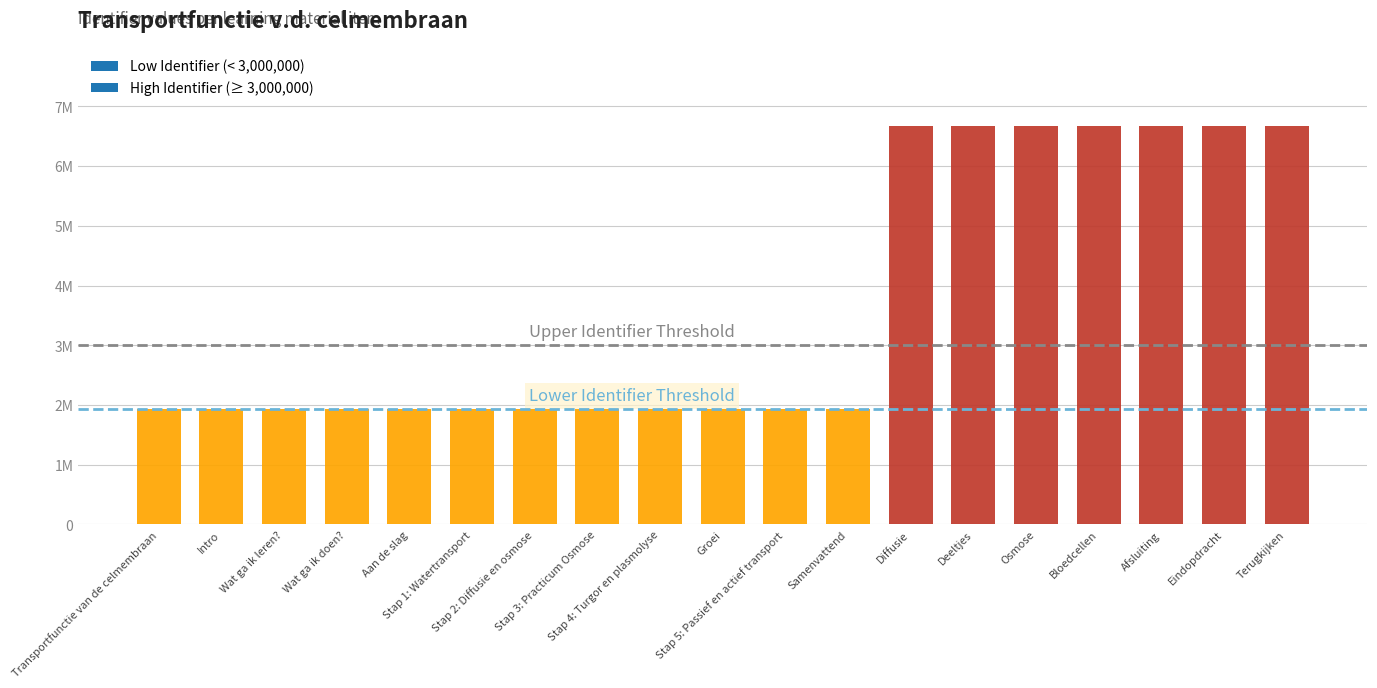

Reading left to right, transcribe all the data shown in this chart.

1930085	1930086	1930091	1930096	1930098	1930099	1930105	1930112	1930115	1930118	1930119	1930094	6677783	6677785	6677787	6677789	6677793	6677794	6677795